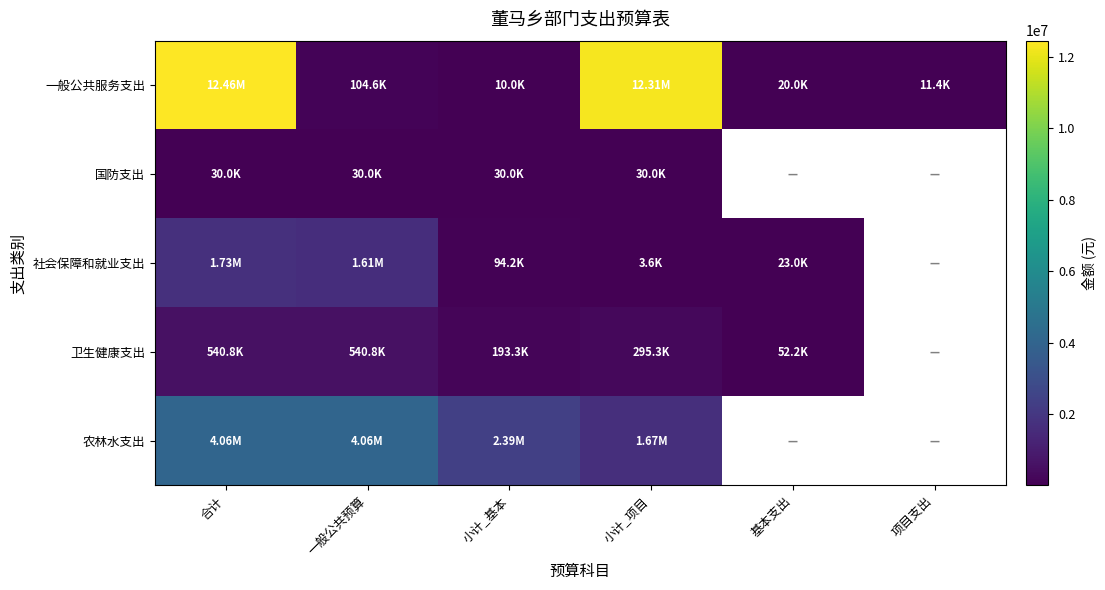

Which category has the highest value across all series?

合计